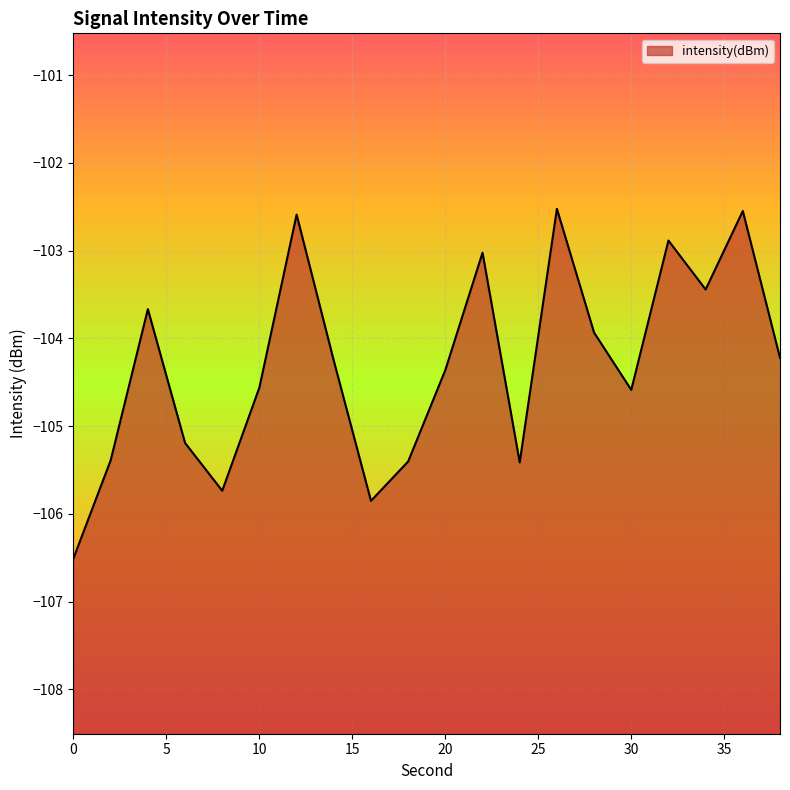

What is the minimum value shown in the chart?

-106.5